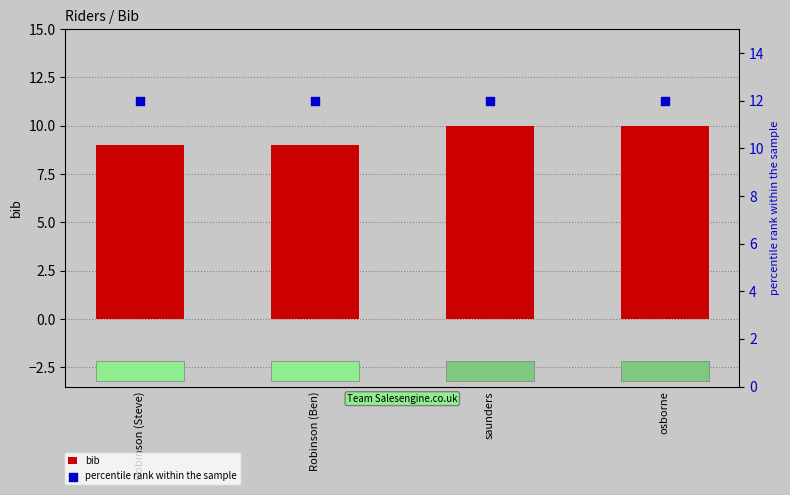

At how many categories does at least one series exceed 11?

4